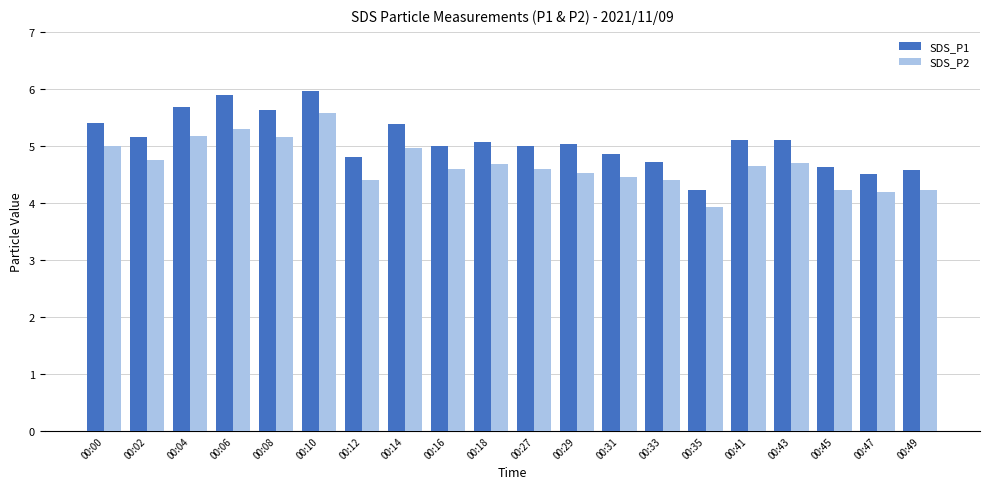

What is the value of the SDS_P2 bar at the 2nd from the left?

4.8